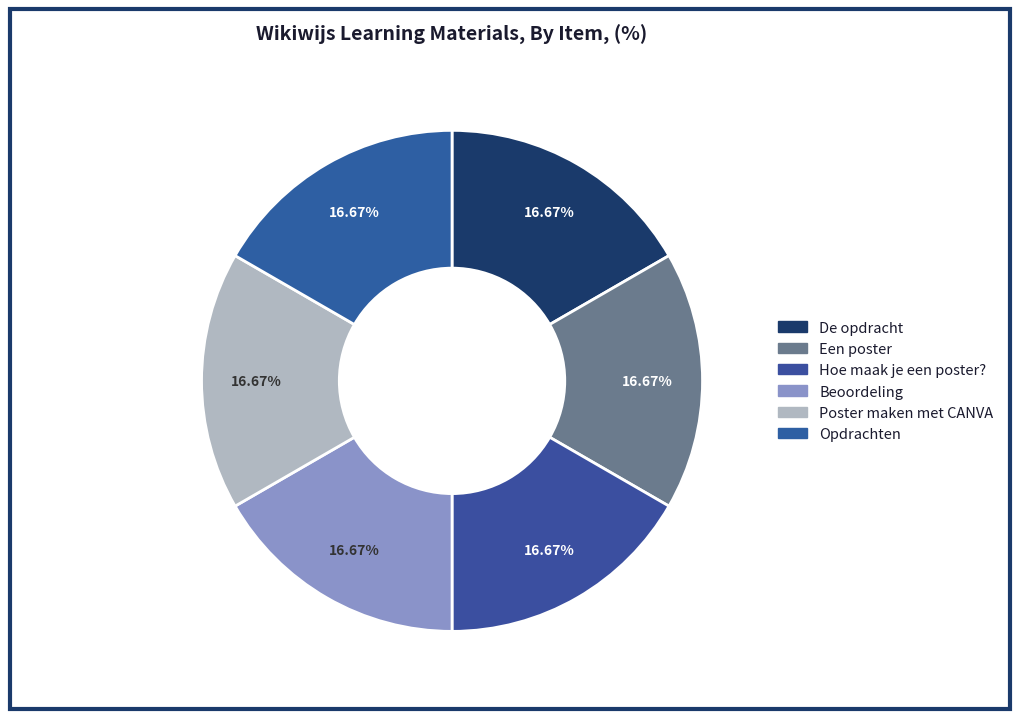

How many slices are in this pie chart?

6